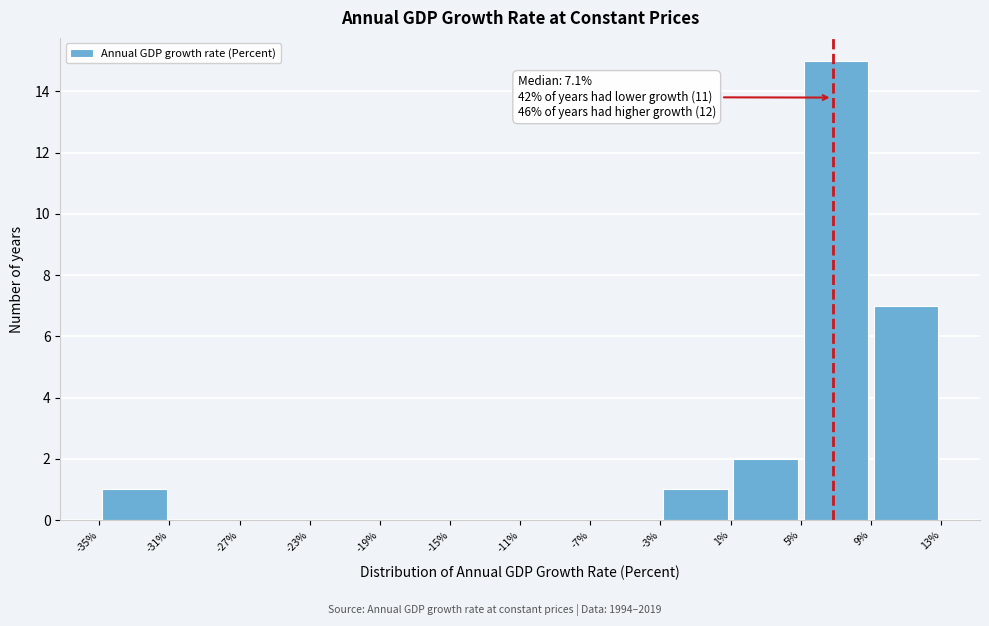

Which range on the x-axis has the tallest bar?

5% to 9%